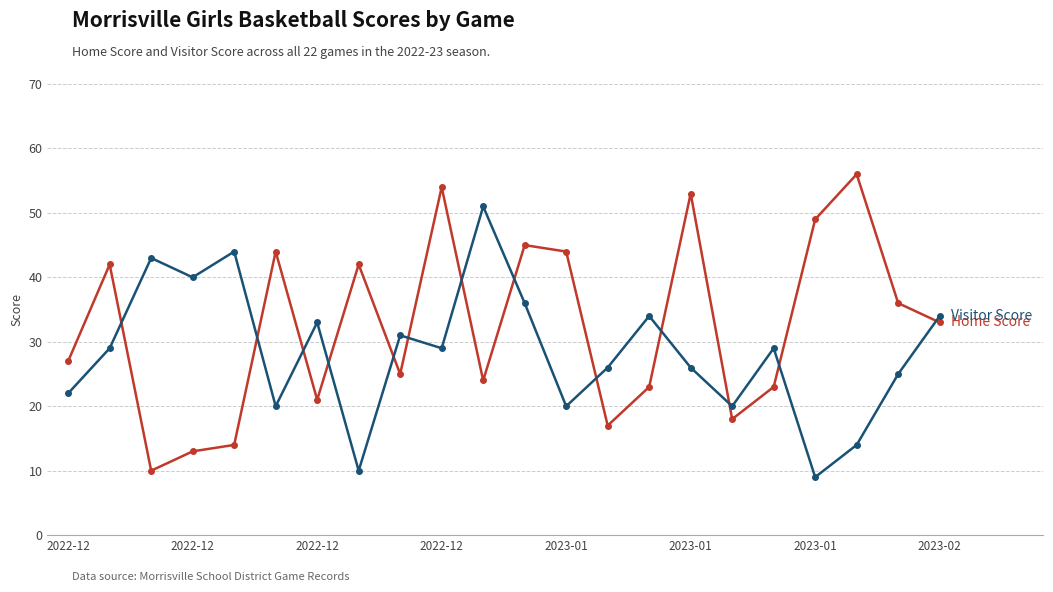

What is the smallest value displayed?

9